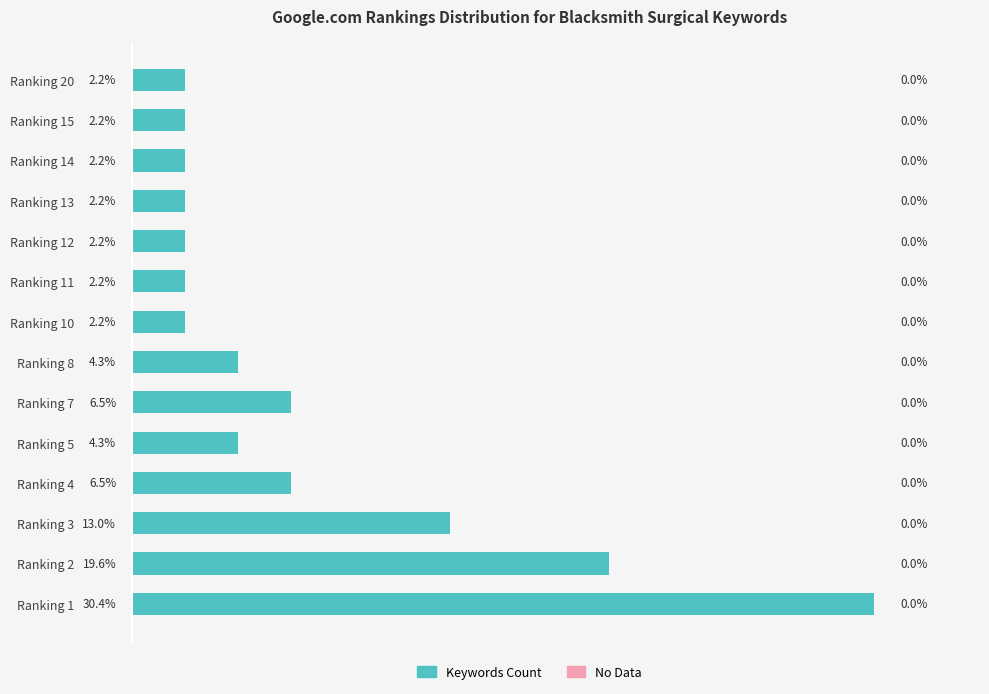

Are the bars horizontal?

Yes